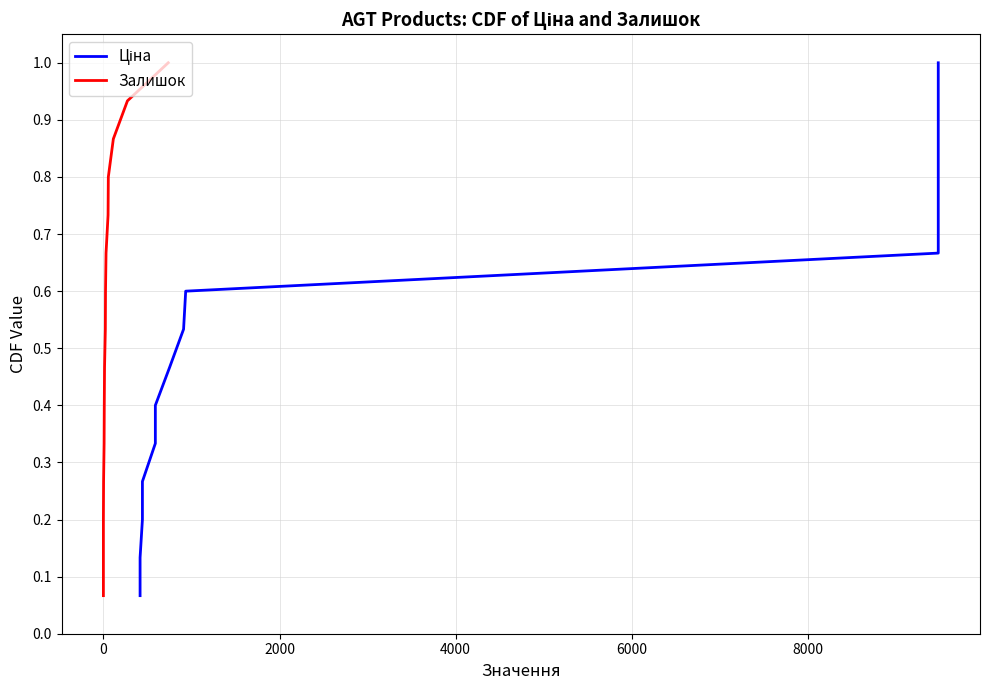

The value of Ціна at 10000 is 0.7. True or false?

False